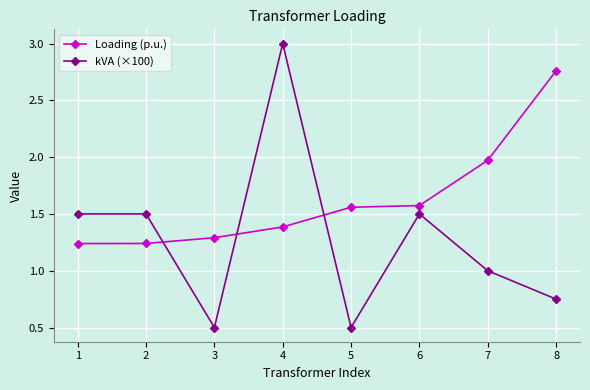

What is the average value of the kVA (×100) series?

1.3